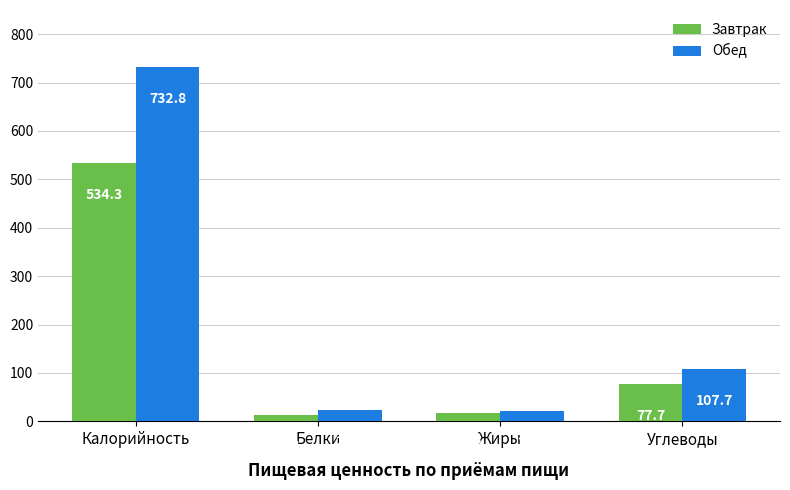

What is the difference between the highest and lowest values at Калорийность?

198.5